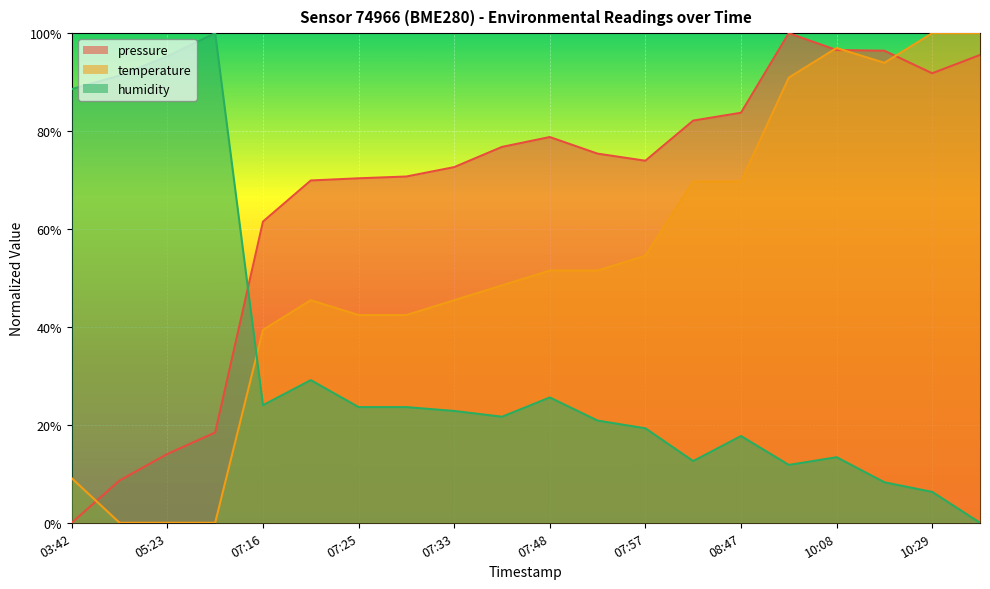

List the series in order of their peak value, highest first.

pressure, temperature, humidity